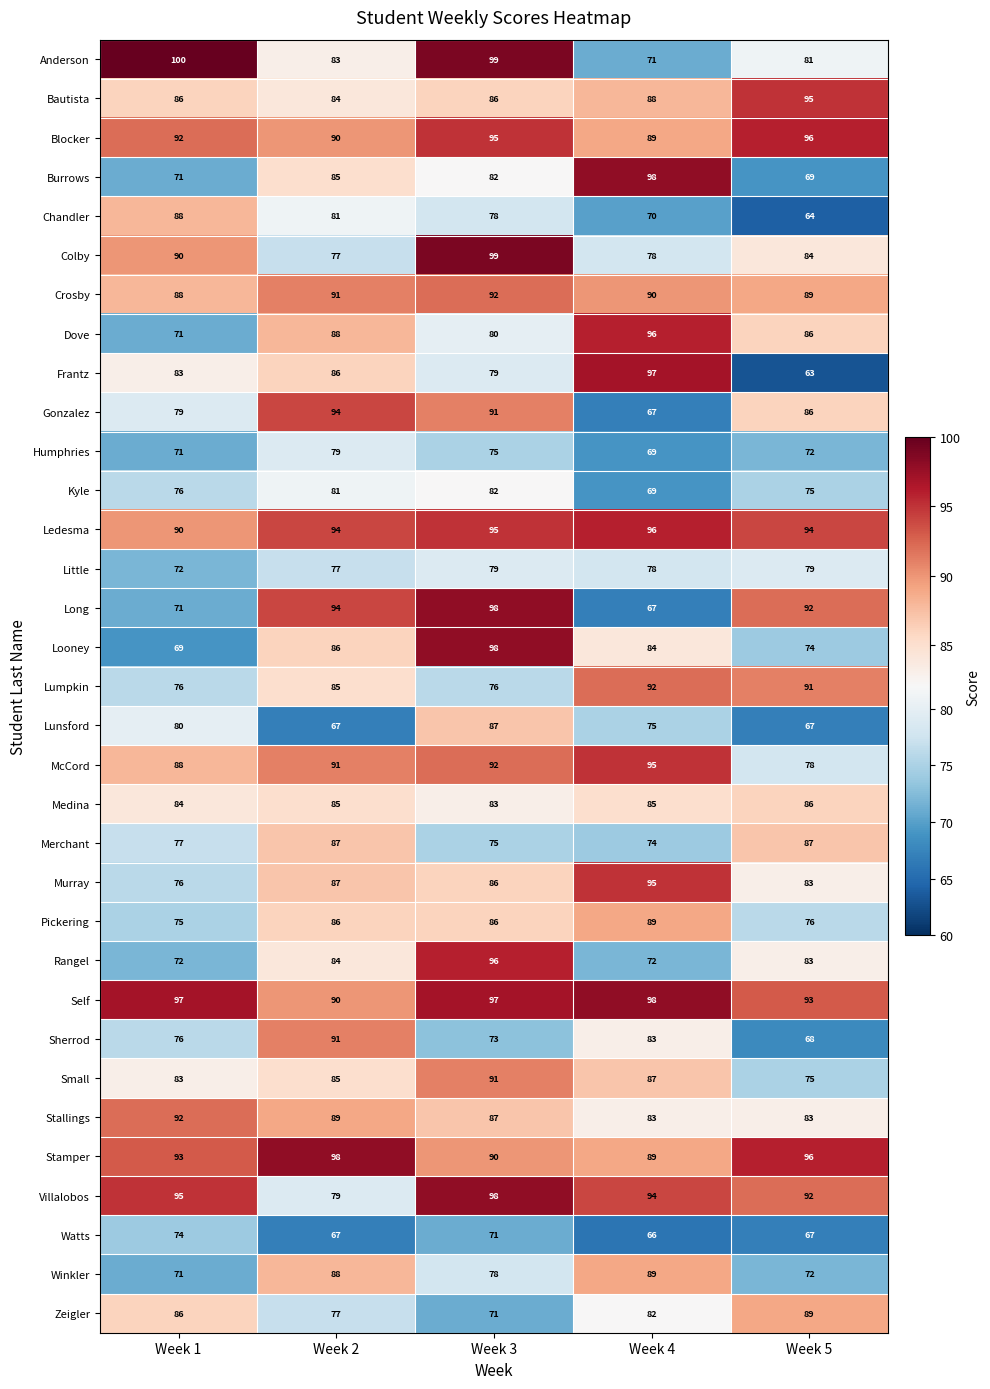

At which label does Zeigler first exceed 82?

Week 1